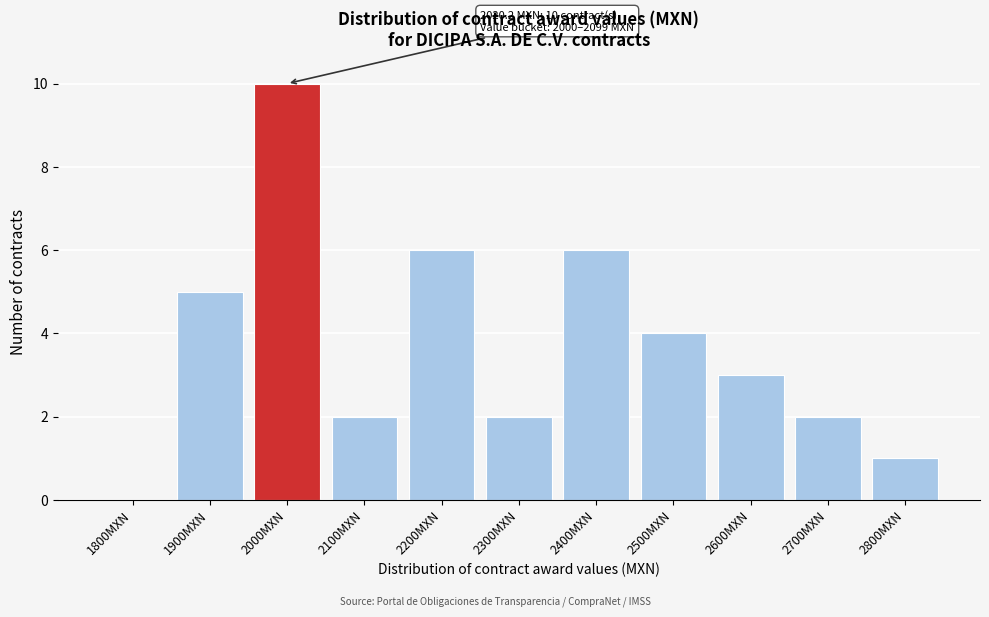

Reading right to left, list all the values displayed in this chart.

2800MXN=1	2700MXN=2	2600MXN=3	2500MXN=4	2400MXN=6	2300MXN=2	2200MXN=6	2100MXN=2	2000MXN=10	1900MXN=5	1800MXN=0